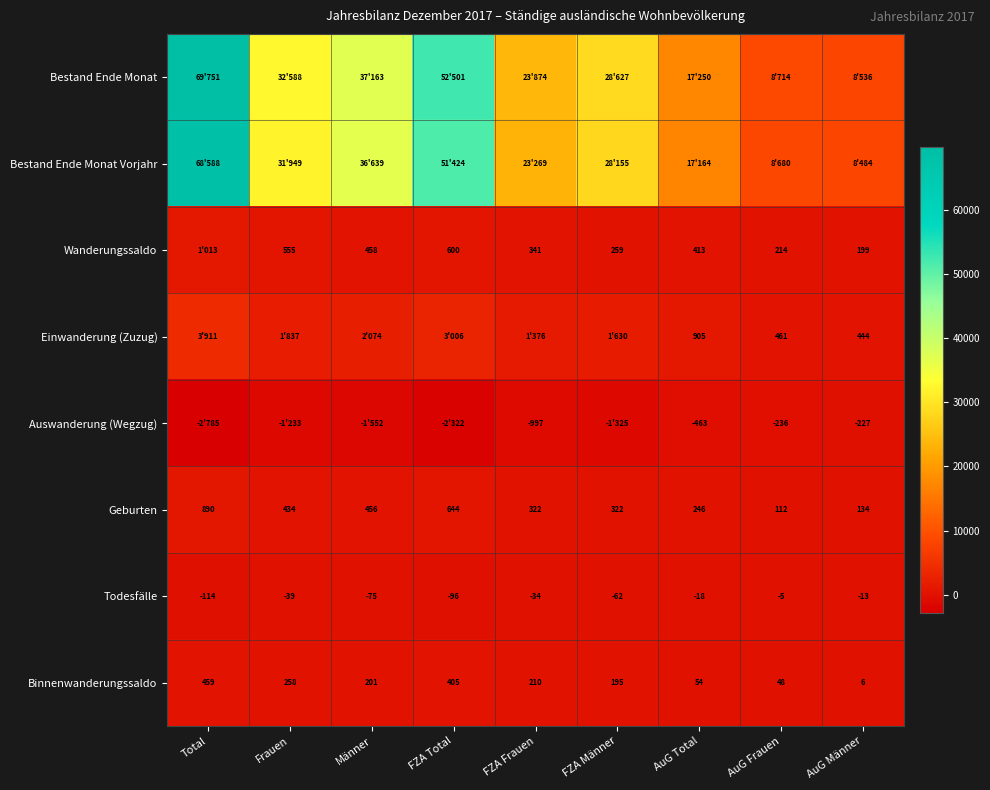

What is the sum of the Geburten values at Total and AuG Männer?

1024